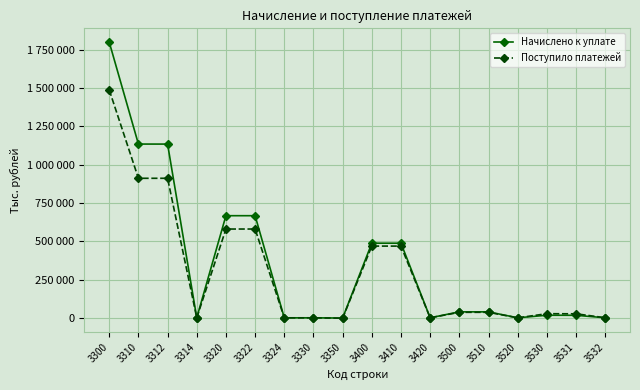

What are all the series names shown in the legend?

Начислено к уплате, Поступило платежей